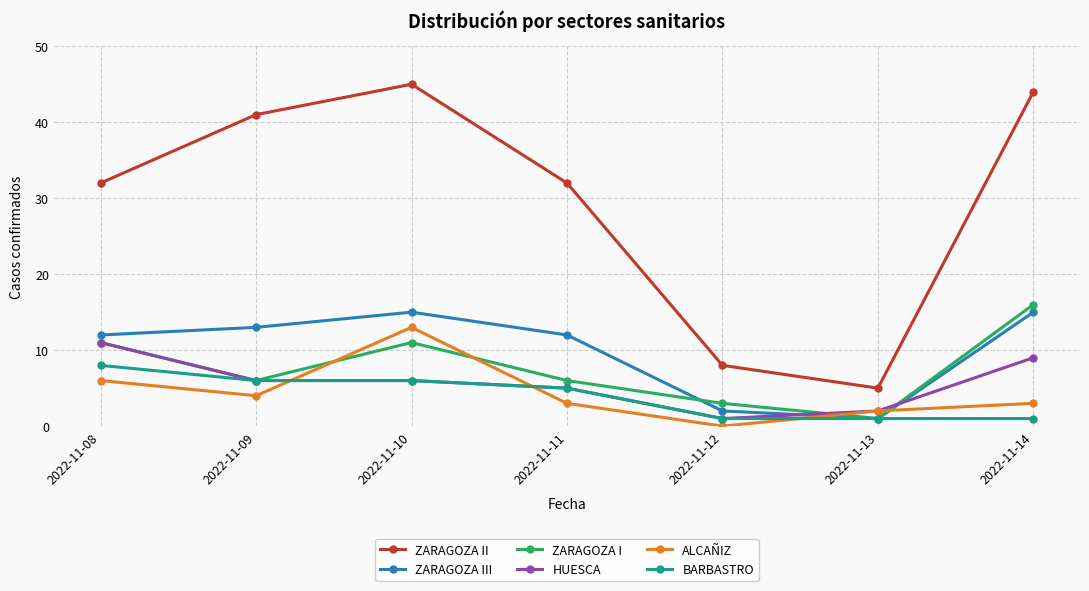

At which category does the chart reach its minimum across all series?

2022-11-12